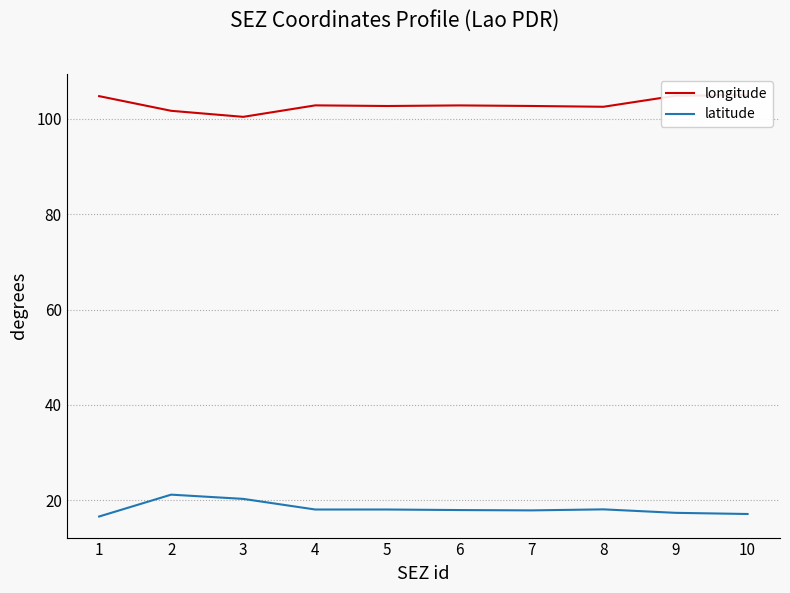

At which label does latitude first exceed 18?

2